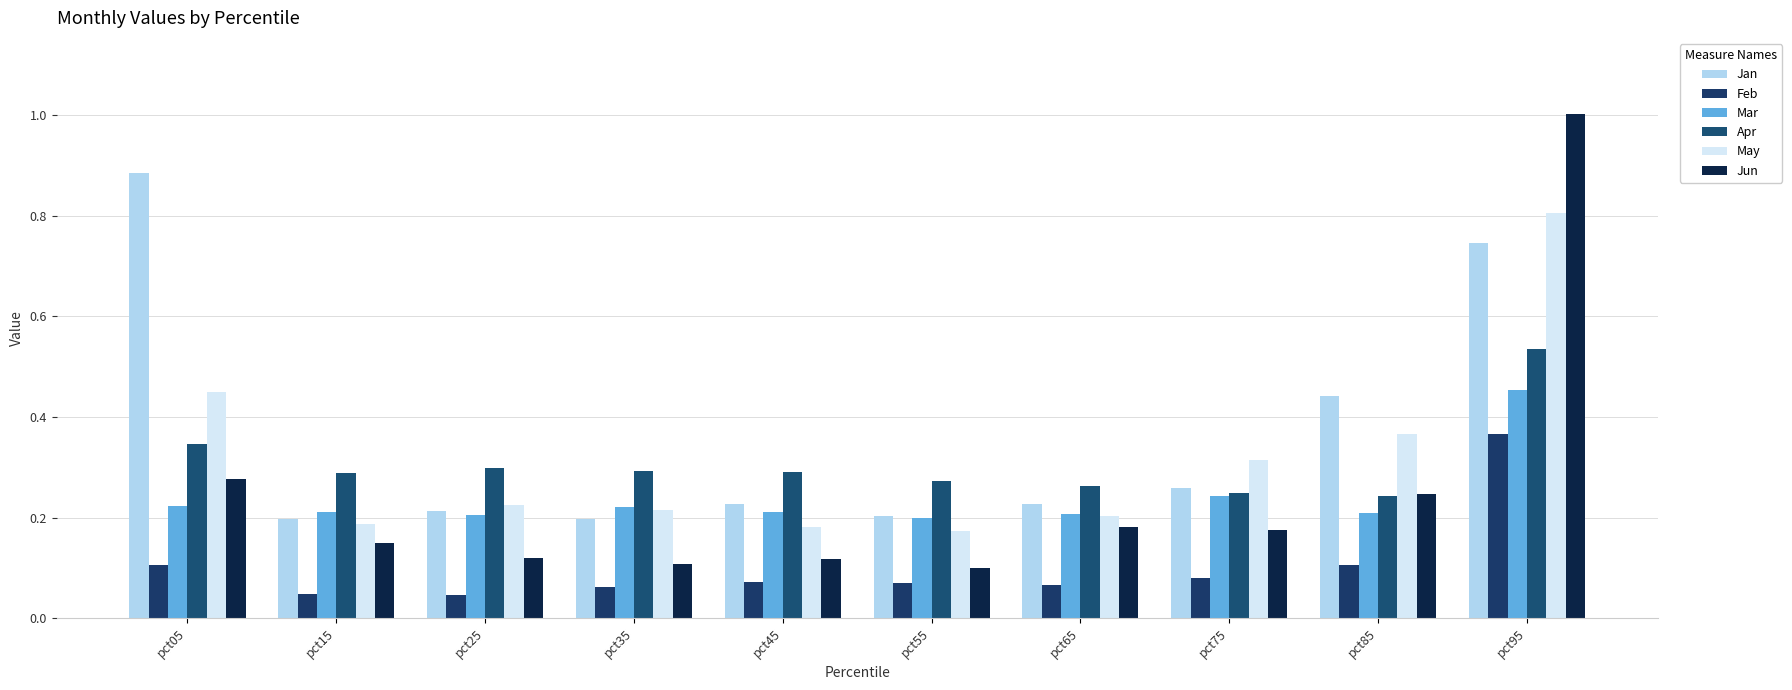

What is the difference between the highest and lowest values at pct95?

0.6